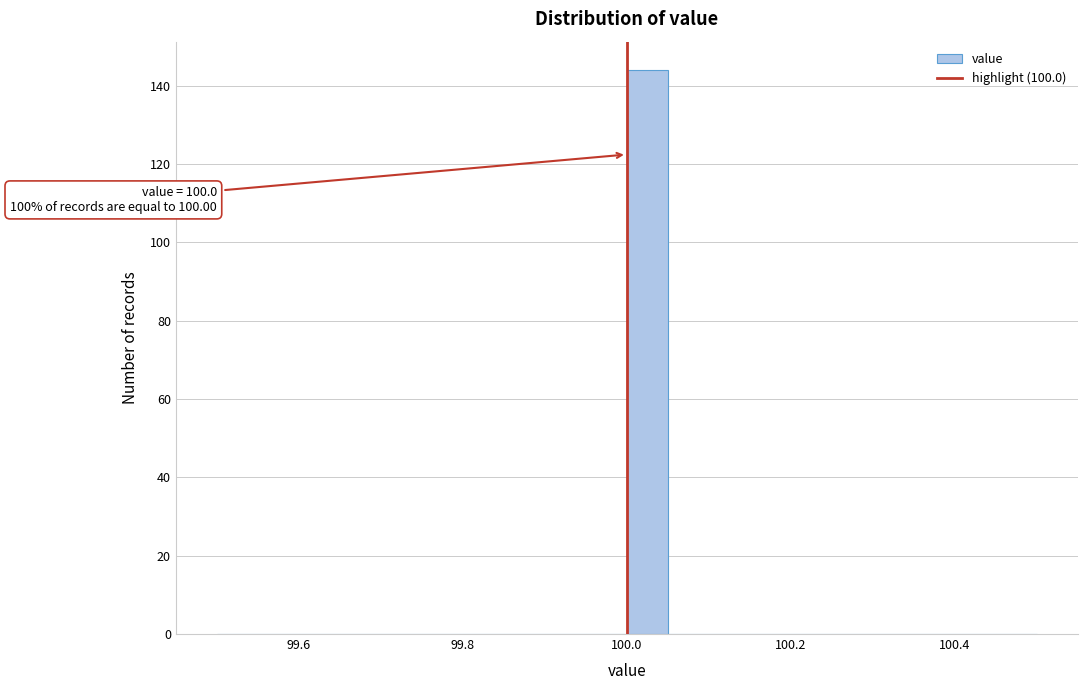

Around what value on the x-axis is the tallest bar? Give the approximate position of its centre, as read against the axis.

100.02